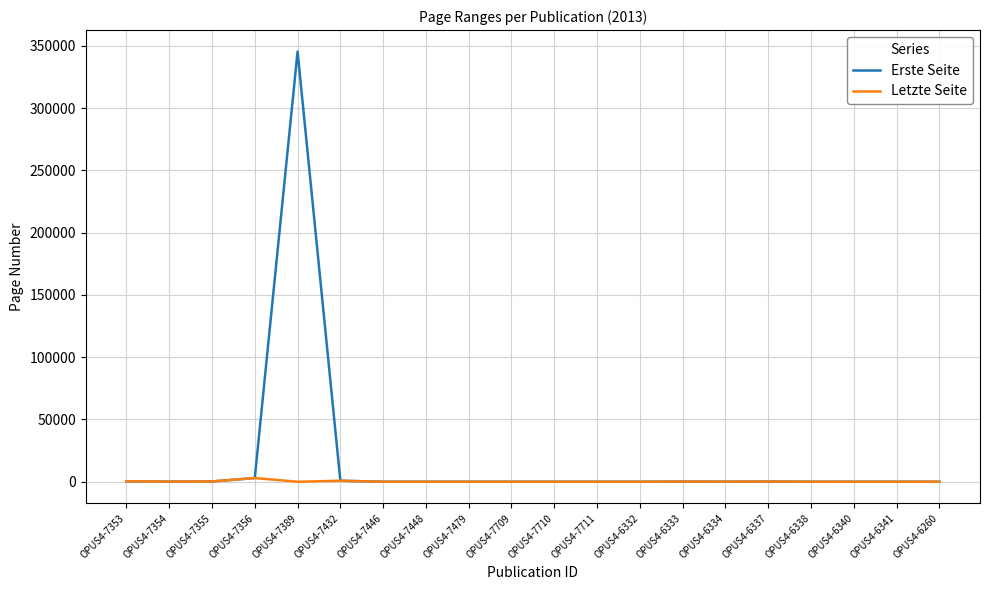

Is it true that Erste Seite equals 108226 at OPUS4-7709?

False